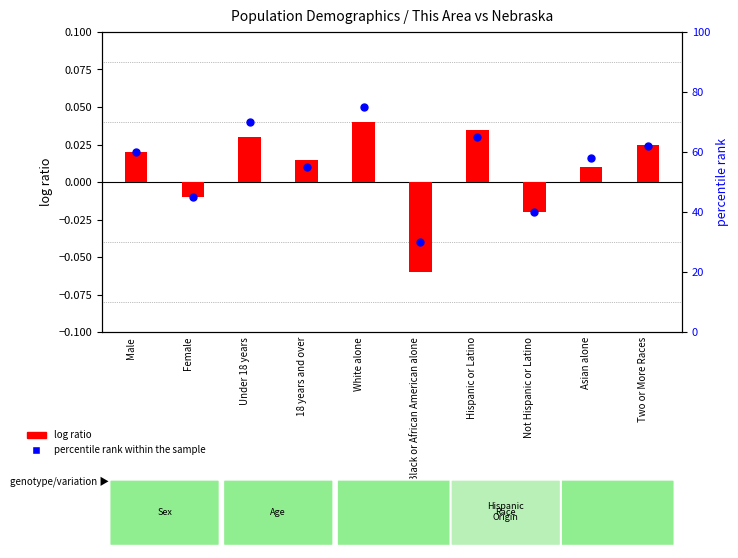

Which series has the largest total across all categories?

percentile rank within the sample